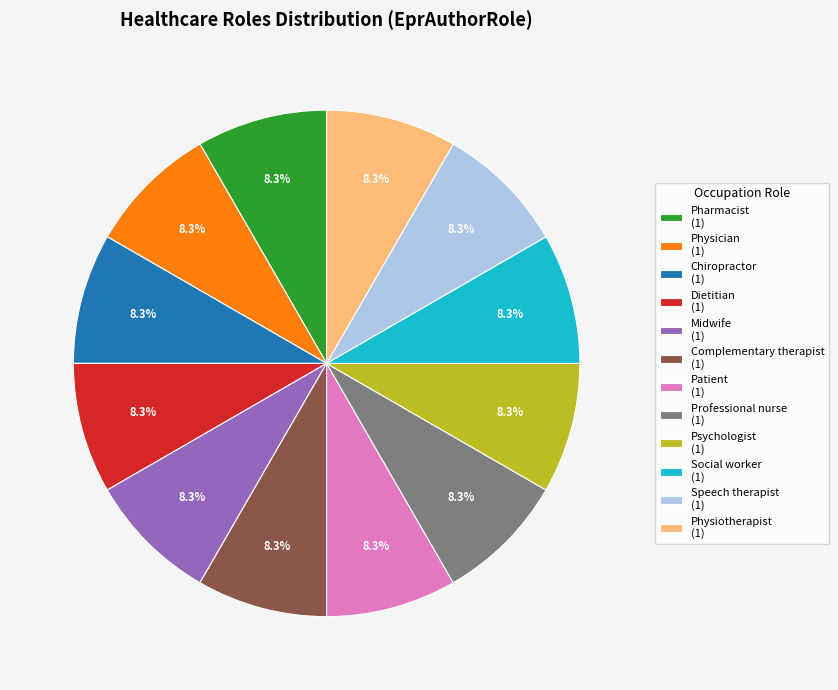

Does any single category account for the majority?

No